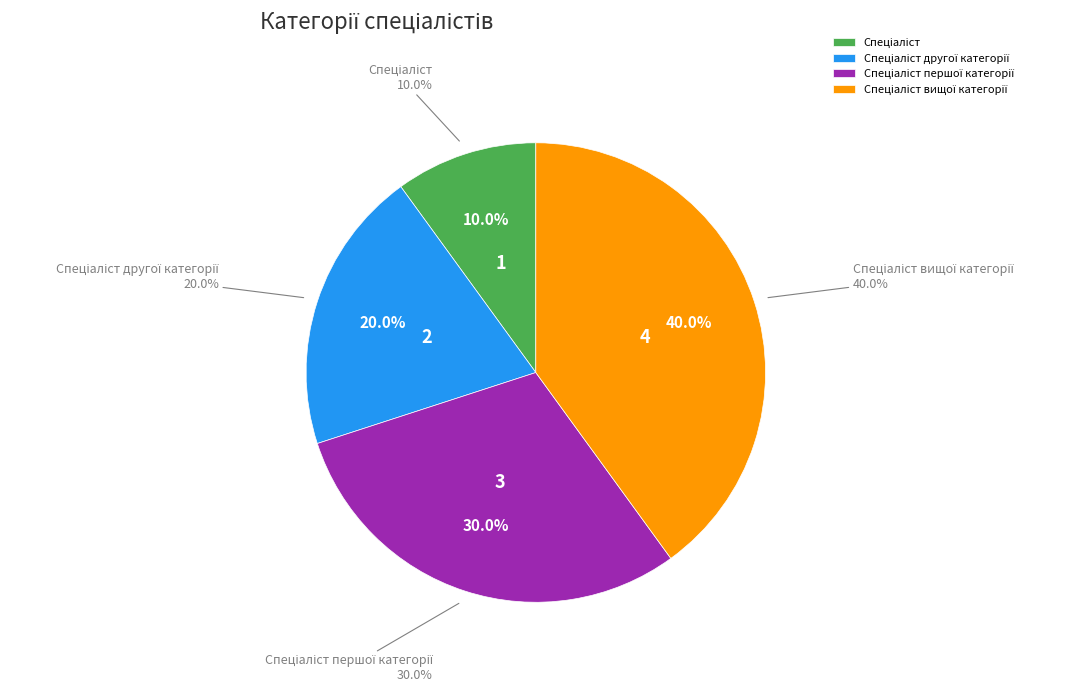

To the nearest percent, what is the average slice percentage?

25%